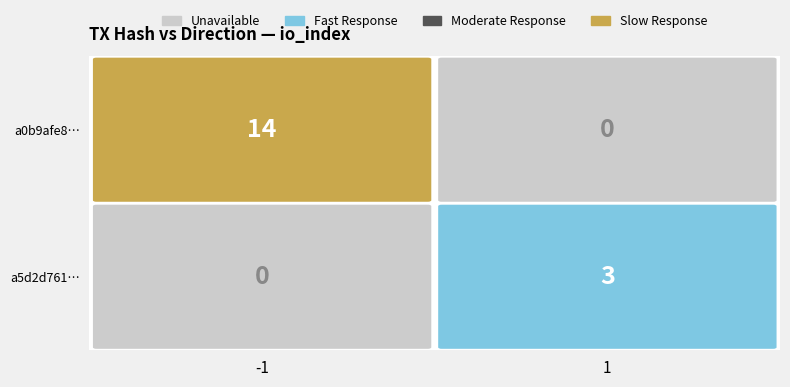

Is the value of a0b9afe86226550cb2e4b5c4a5c1e59a295d3a0 at io_index greater than the value of a5d2d7614833fb4ba2c89769bdf385a6adc3eec at io_index?

Yes